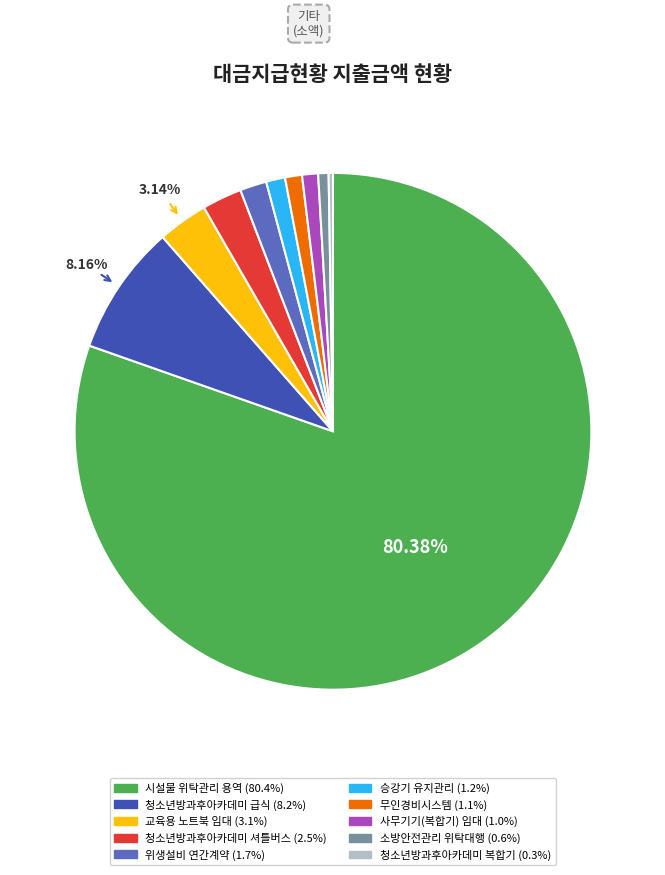

Is the sum of 교육용 노트북 임대 and 승강기 유지관리 greater than half?

No